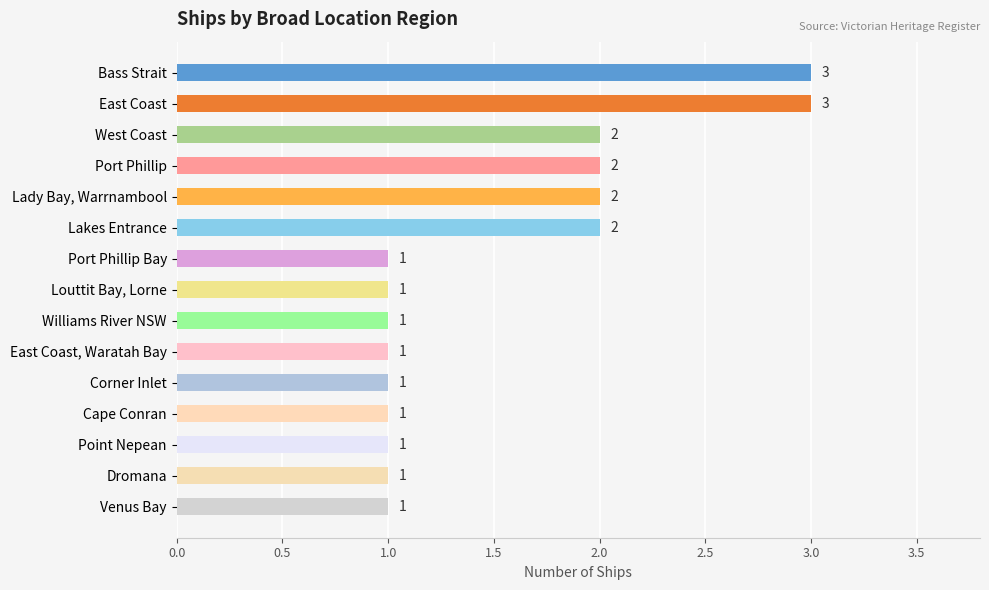

What is the label of the 3rd bar from the bottom?

Point Nepean